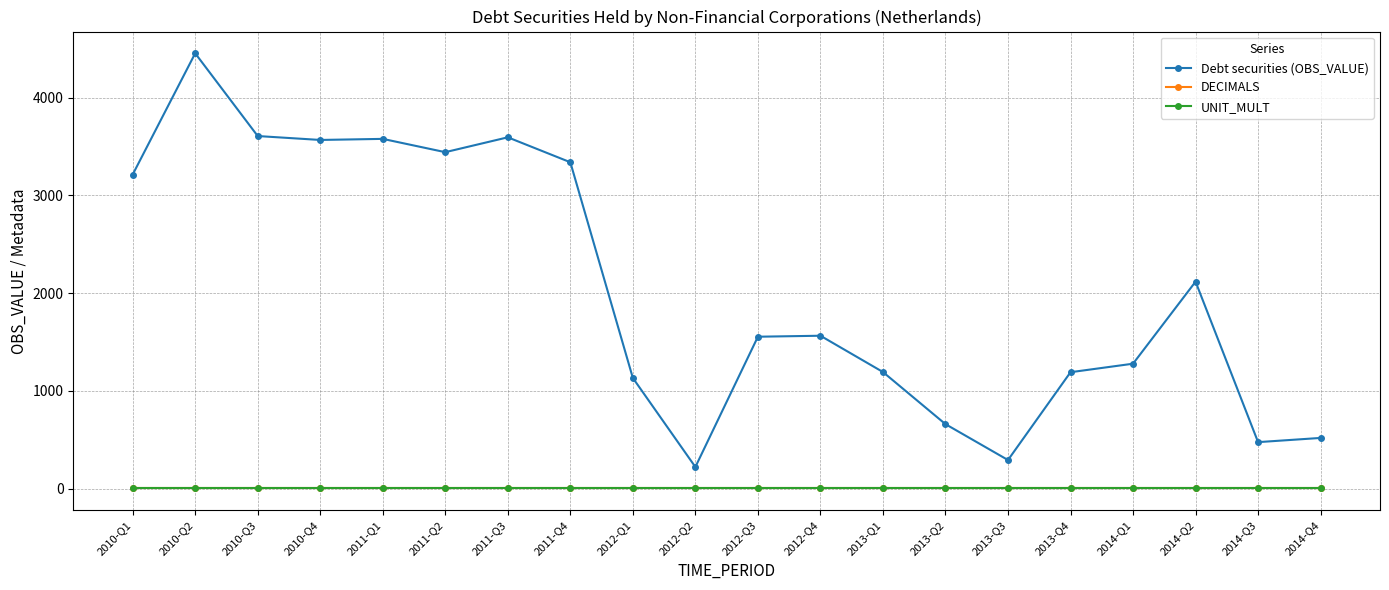

True or false: UNIT_MULT and Debt securities (OBS_VALUE) intersect in this chart.

False